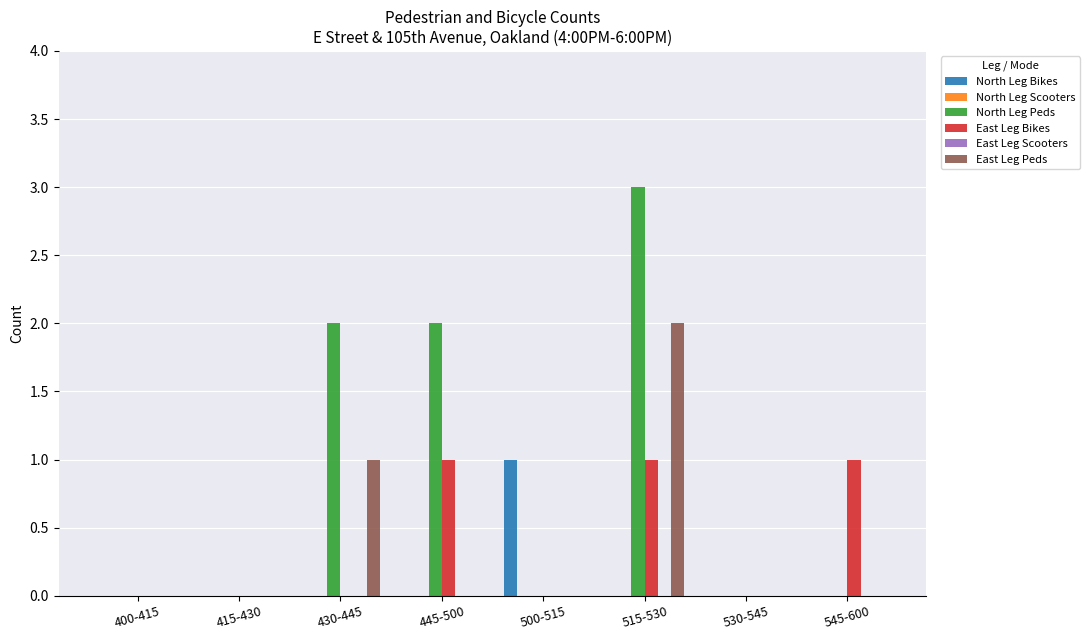

What is the value of the North Leg Peds bar at the 6th from the left?

3